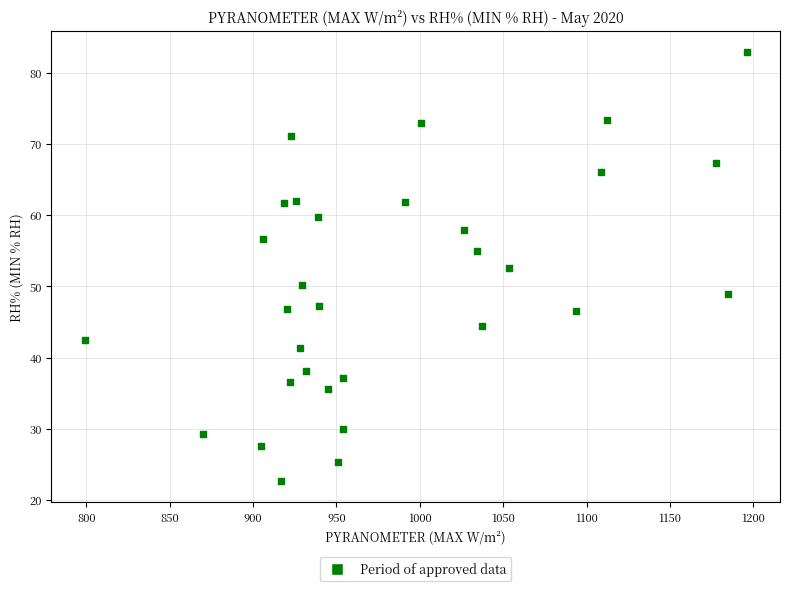

What is the range of Y values (max minus min)?

60.2